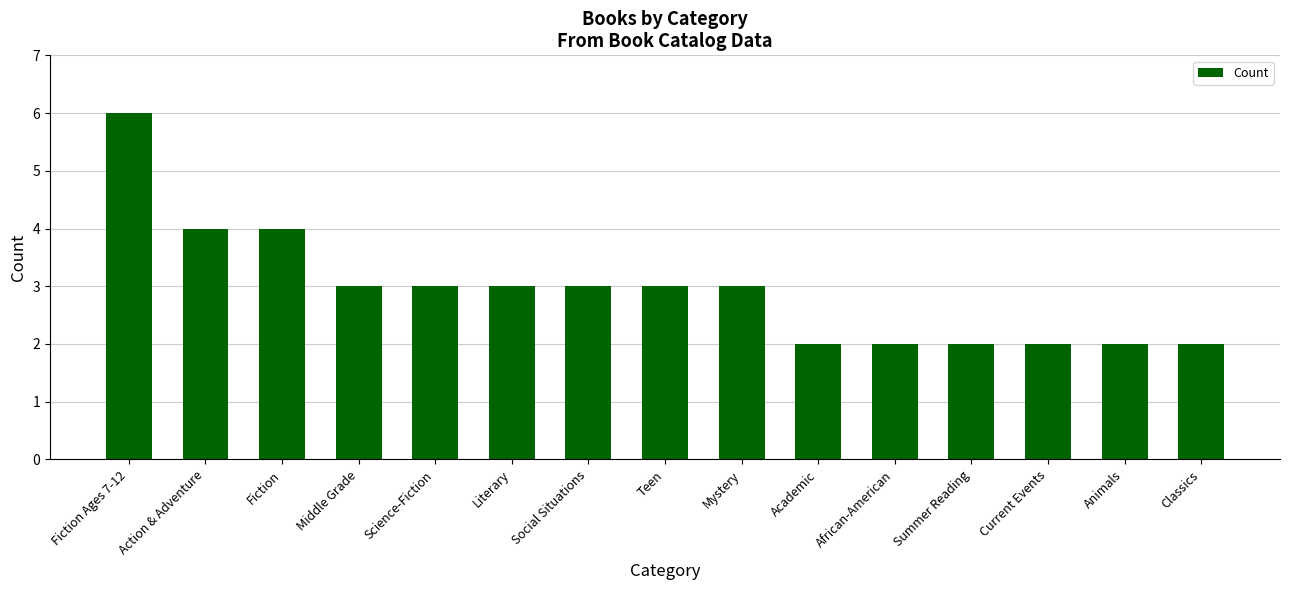

The chart shows a value of 3 at Mystery. True or false?

True